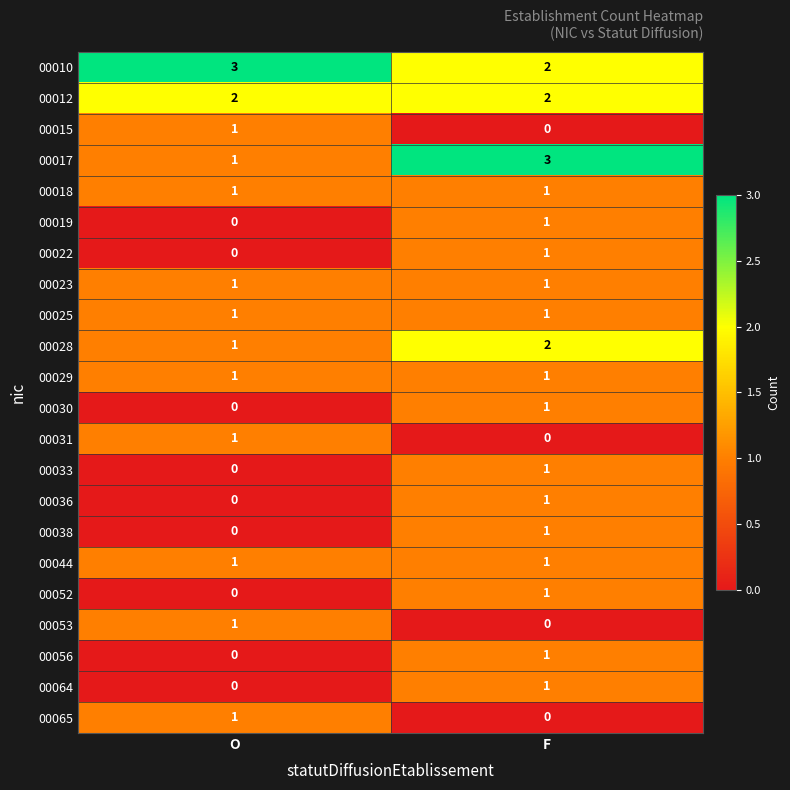

What is the sum of the 00012 values at O and F?

4